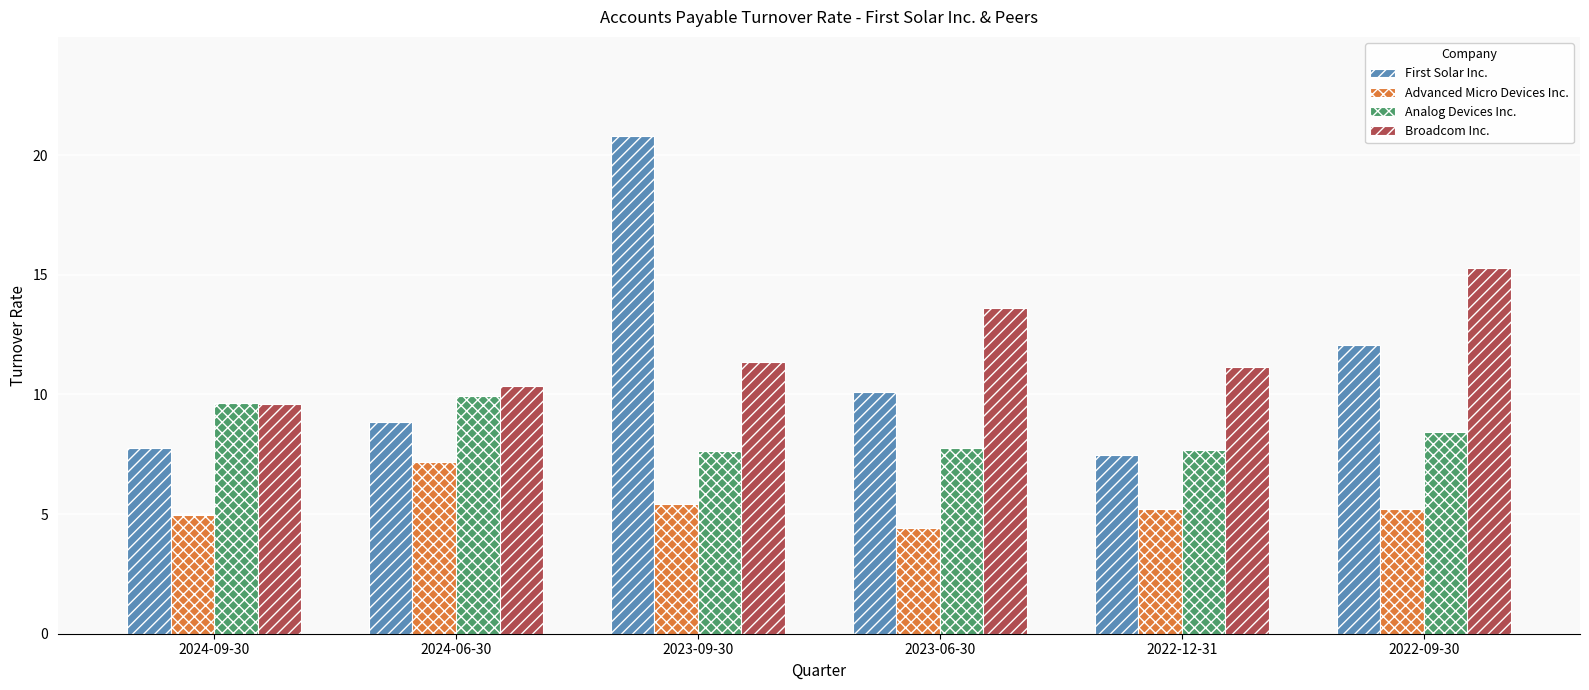

What is the label of the 2nd bar from the right?

2022-12-31